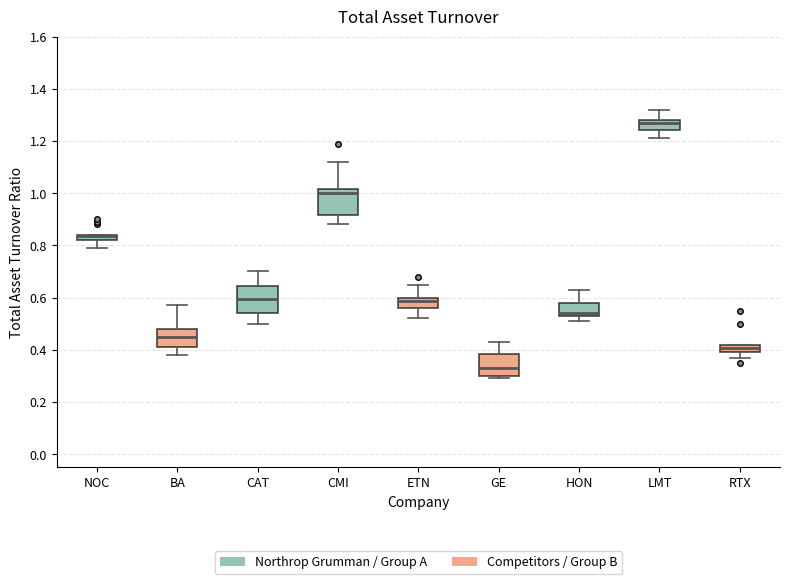

Where is the lower edge of the box for LMT on the y-axis? The values are not printed on the chart, so give them approximately, as read against the axis.

1.24